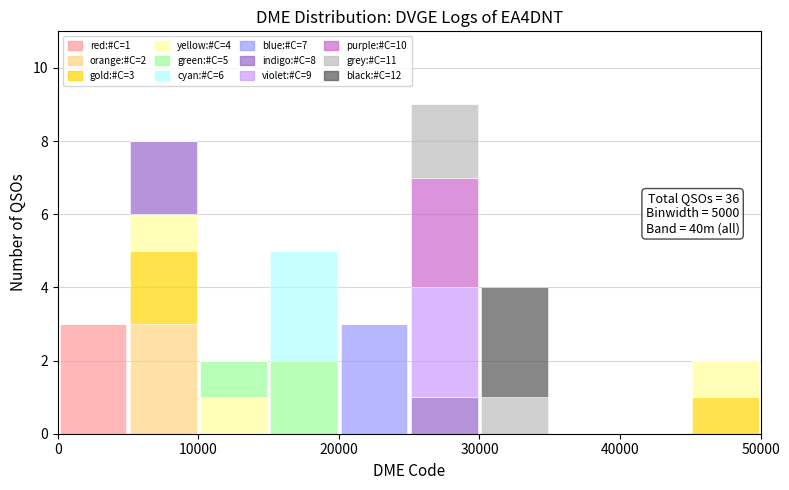

Which range on the x-axis has the tallest stacked bar (by total height)?

25000 to 30000